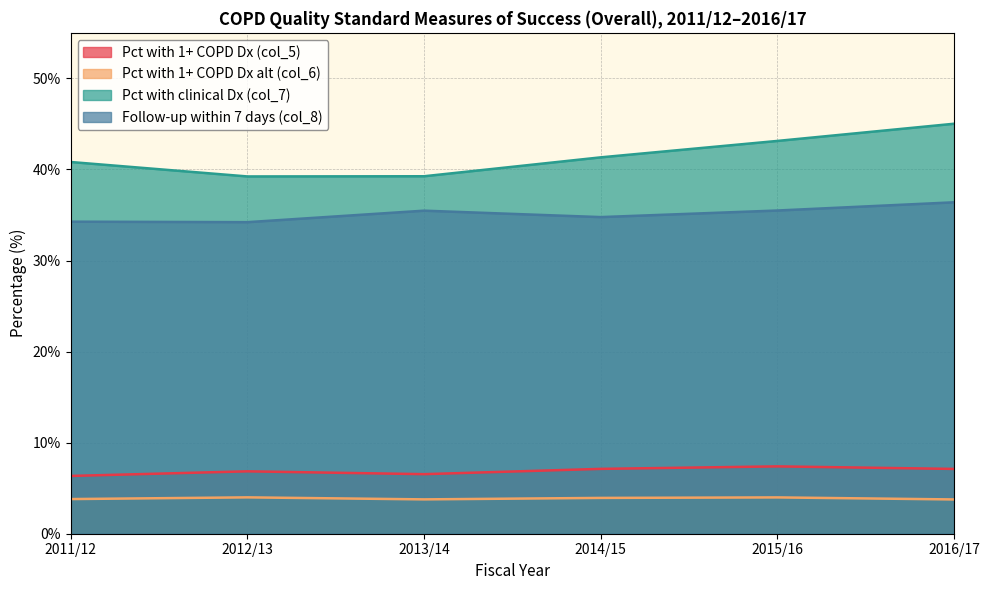

Between 2013/14 and 2014/15, which series saw the biggest shift?

Pct with clinical Dx (col_7)